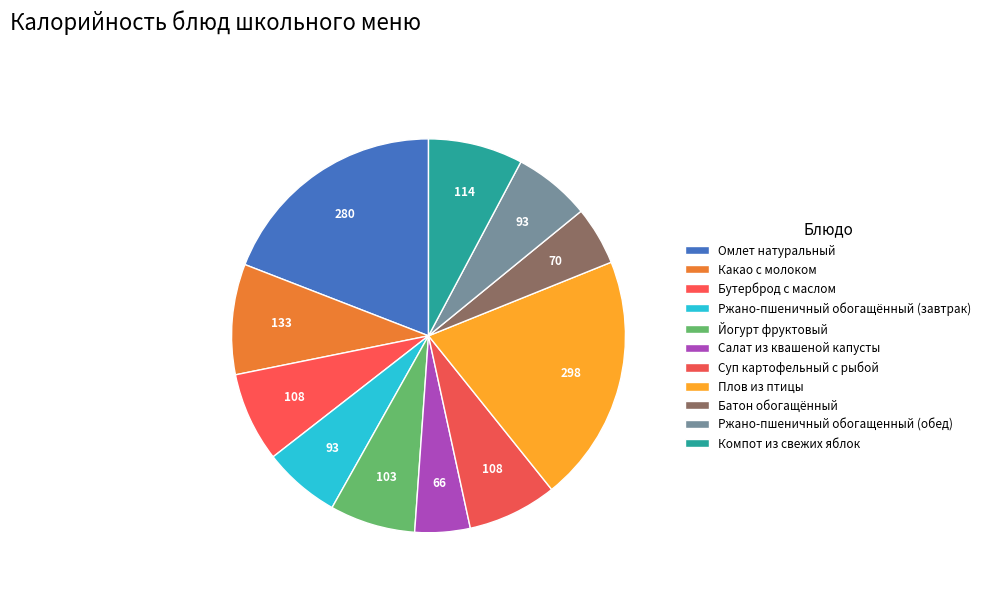

What is the smallest slice in the pie chart?

Салат из квашеной капусты